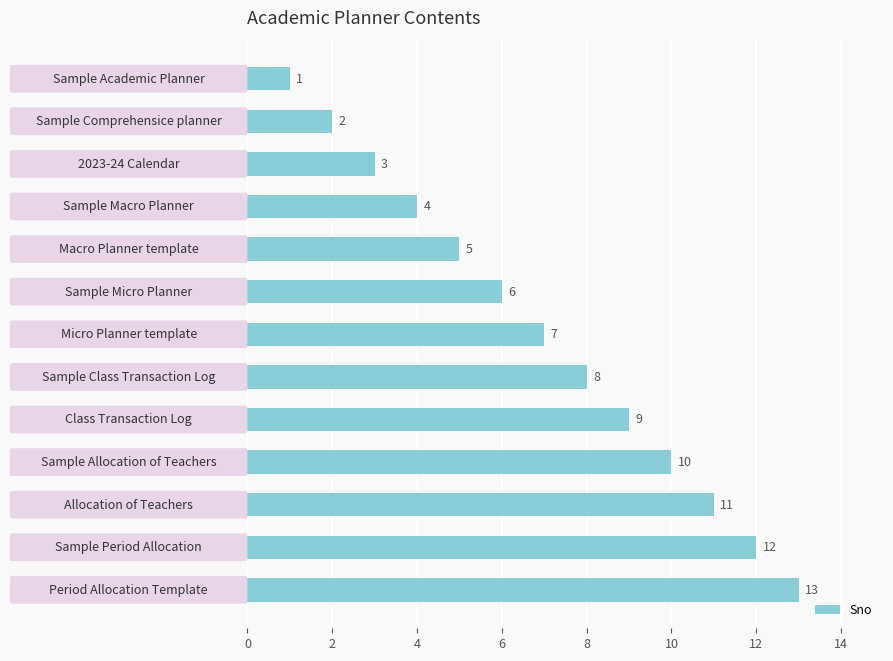

Does the chart contain any negative values?

No